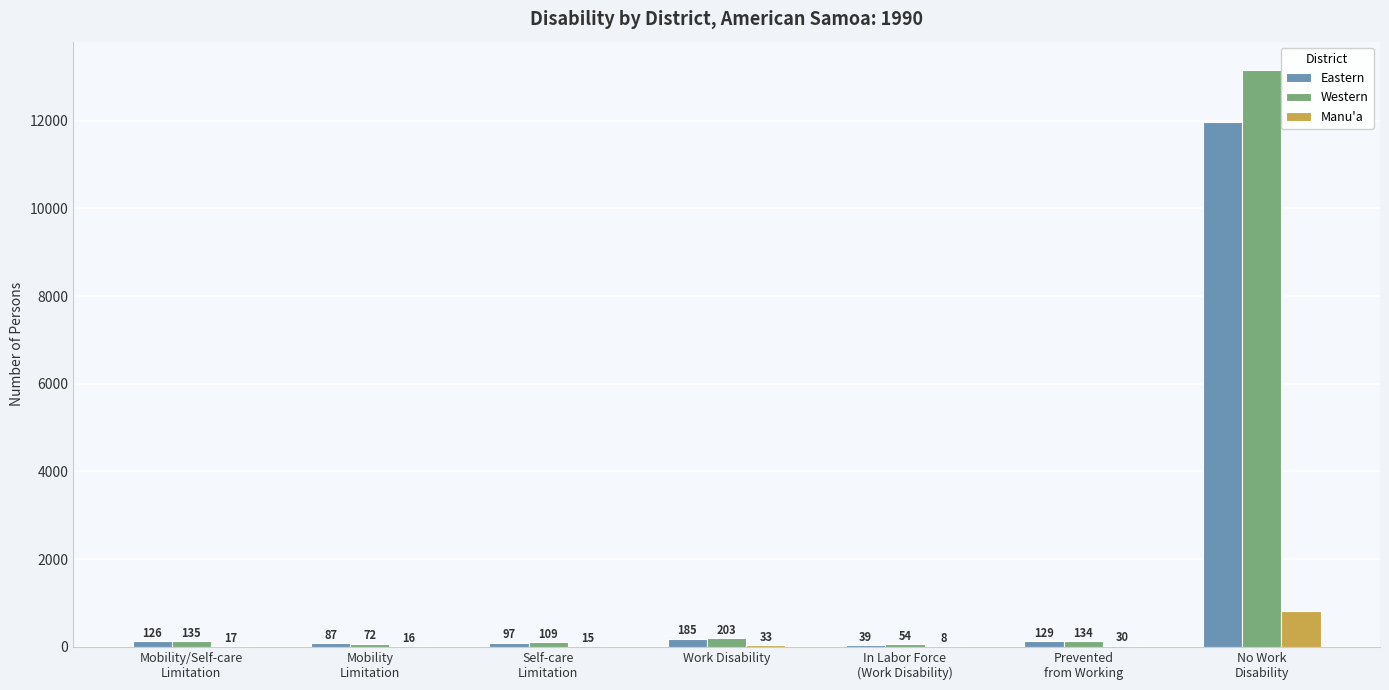

Which series has the largest total across all categories?

Western